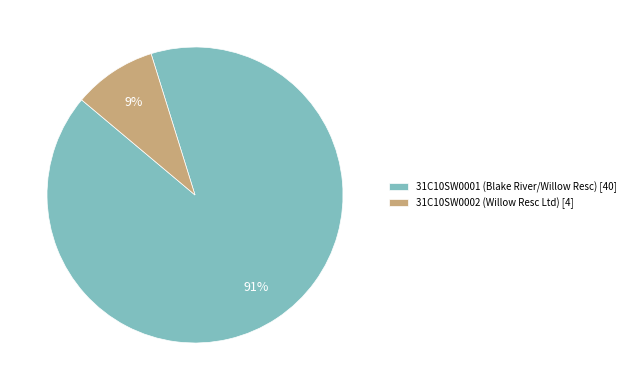

True or false: 31C10SW0002 (Willow Resc Ltd) accounts for 19% of the total.

False